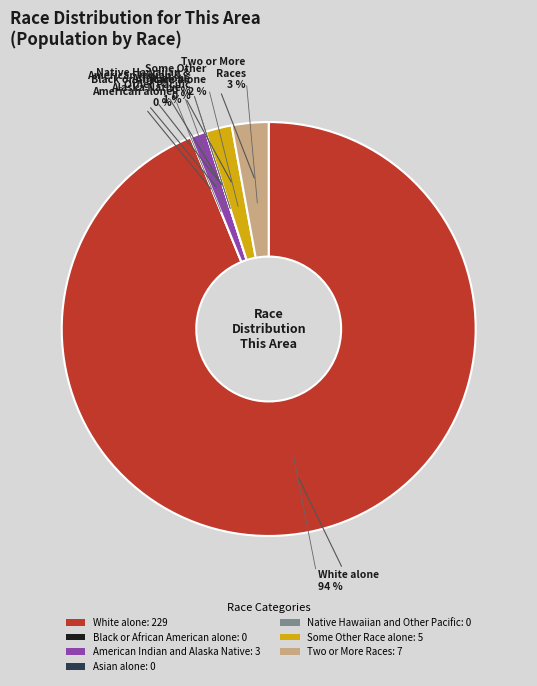

Do Two or More Races and White alone together represent more than half of the pie?

Yes